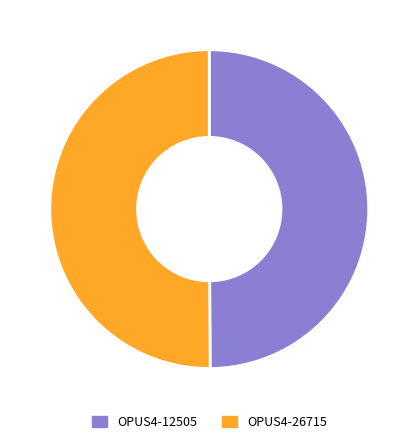

Is there a majority slice in this chart?

Yes